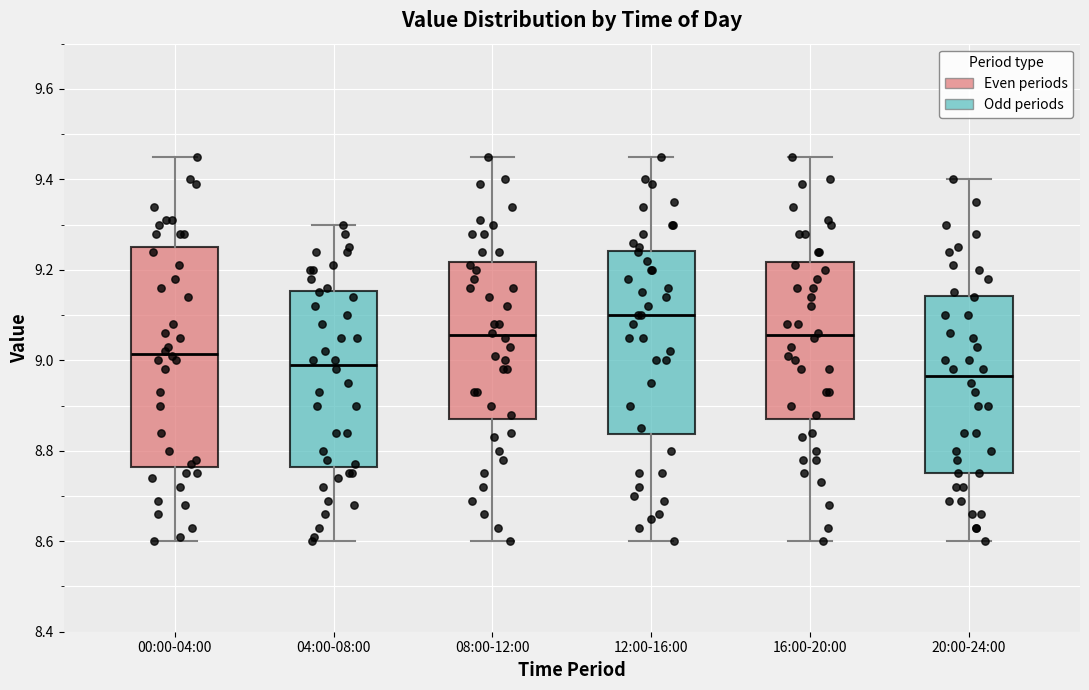

Reading left to right, read every box against the y-axis: the position of its median line, the range the box covers, and the ends of its whiskers. The values are not printed on the chart, so give them approximately, as read against the axis.

00:00-04:00: median 9.02, box 8.76 to 9.26, whiskers 8.60 to 9.46
04:00-08:00: median 9.00, box 8.76 to 9.16, whiskers 8.60 to 9.30
08:00-12:00: median 9.06, box 8.88 to 9.22, whiskers 8.60 to 9.46
12:00-16:00: median 9.10, box 8.84 to 9.24, whiskers 8.60 to 9.46
16:00-20:00: median 9.06, box 8.88 to 9.22, whiskers 8.60 to 9.46
20:00-24:00: median 8.96, box 8.76 to 9.14, whiskers 8.60 to 9.40